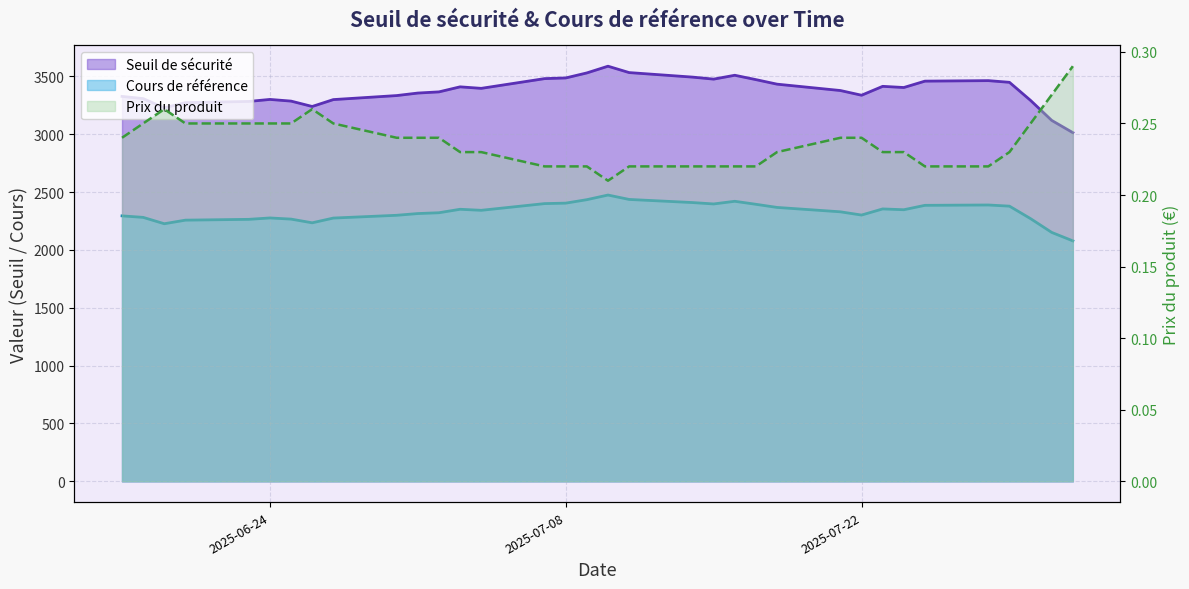

Which series has the widest spread of values?

Seuil de sécurité